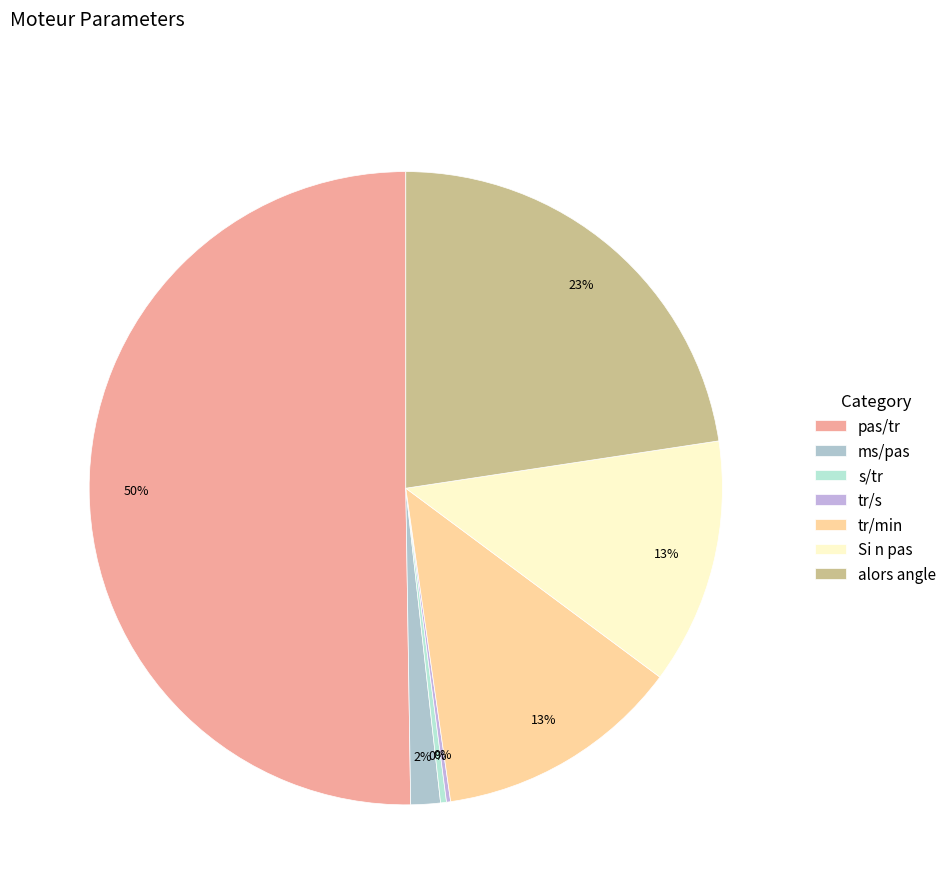

What percentage is the Si n pas slice, to the nearest percent?

13%